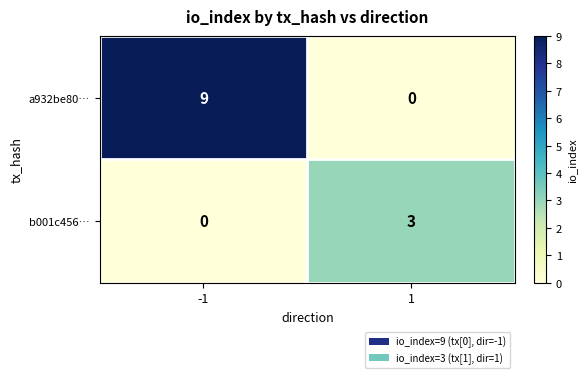

Between -1 and 1, which series saw the biggest shift?

a932be80…